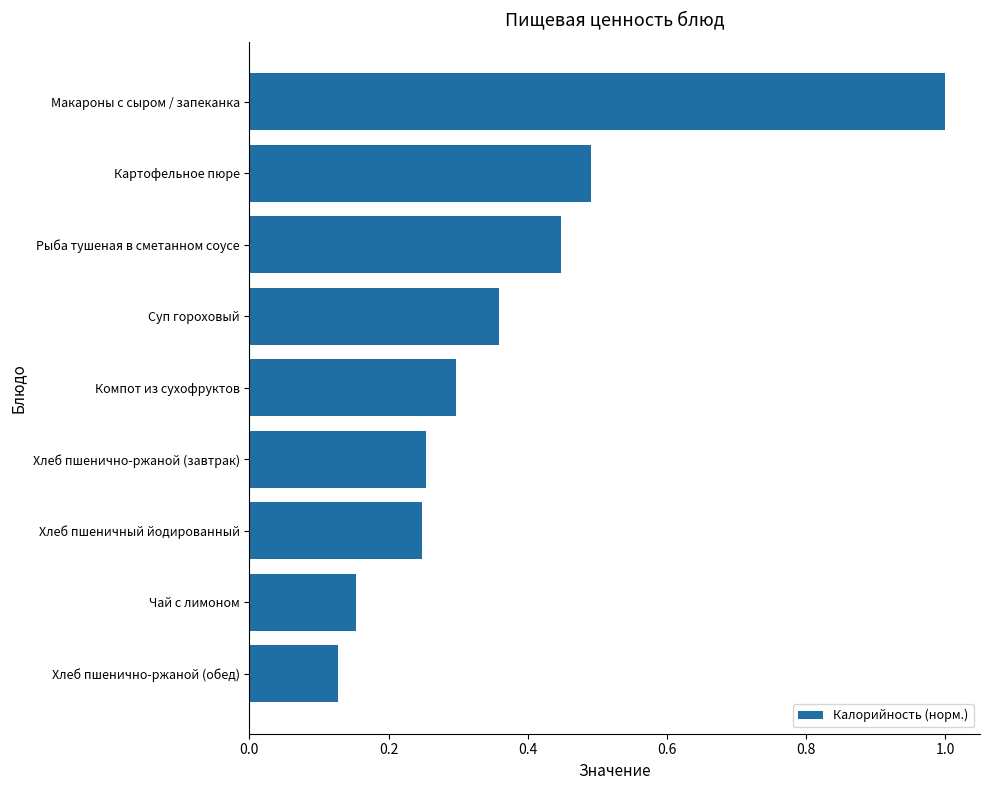

What is the sum of the values at Компот из сухофруктов and Чай с лимоном?

0.5